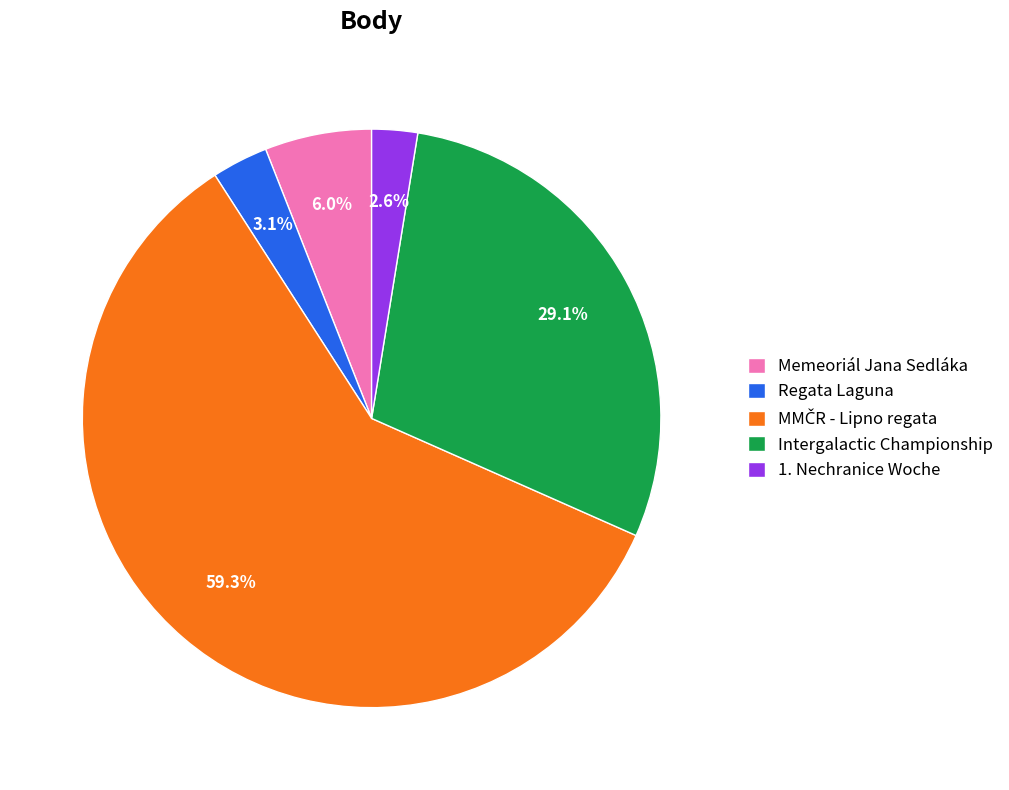

Between 1. Nechranice Woche and Regata Laguna, which is larger?

Regata Laguna